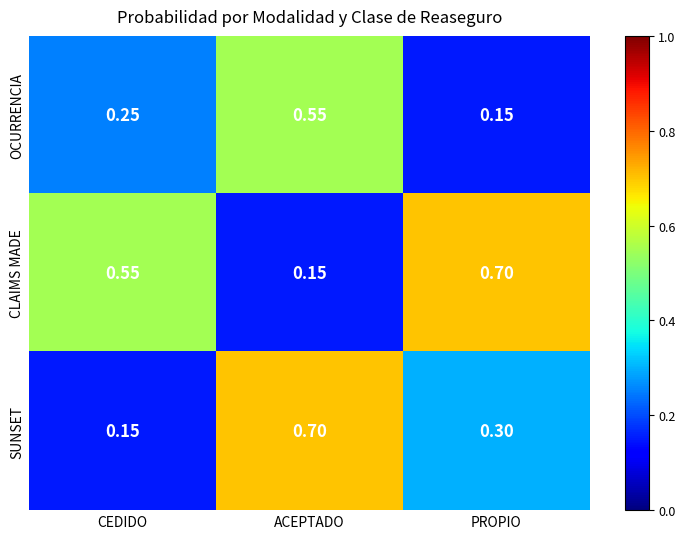

At CEDIDO, list the series in order from largest to smallest.

CLAIMS MADE, OCURRENCIA, SUNSET